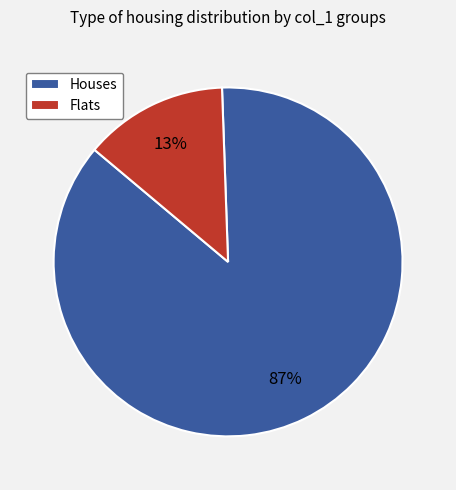

The Flats slice represents 2% of the pie. True or false?

False